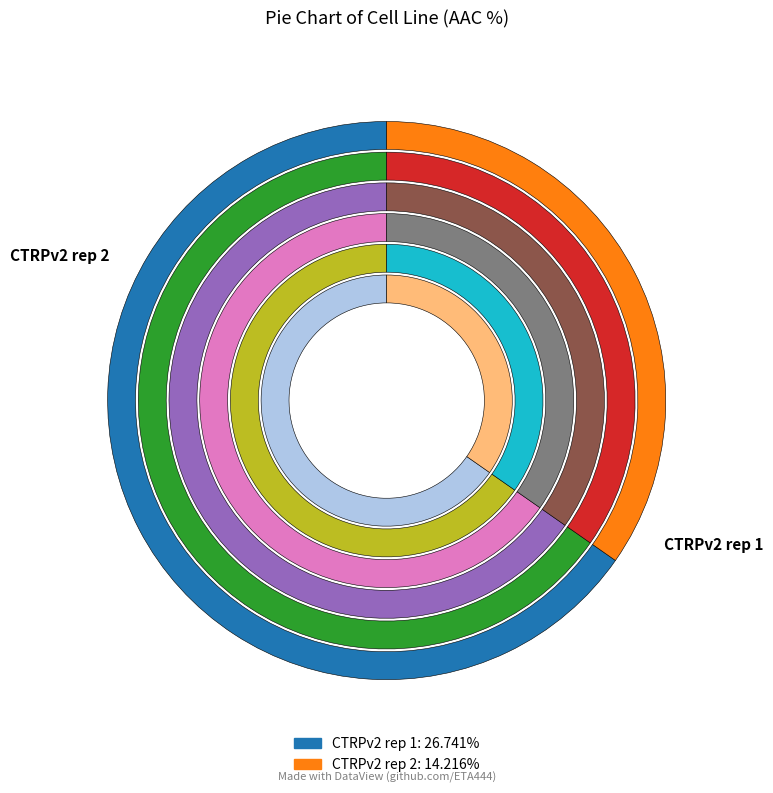

To the nearest percent, what percentage of the pie is CTRPv2 rep 1?

65%